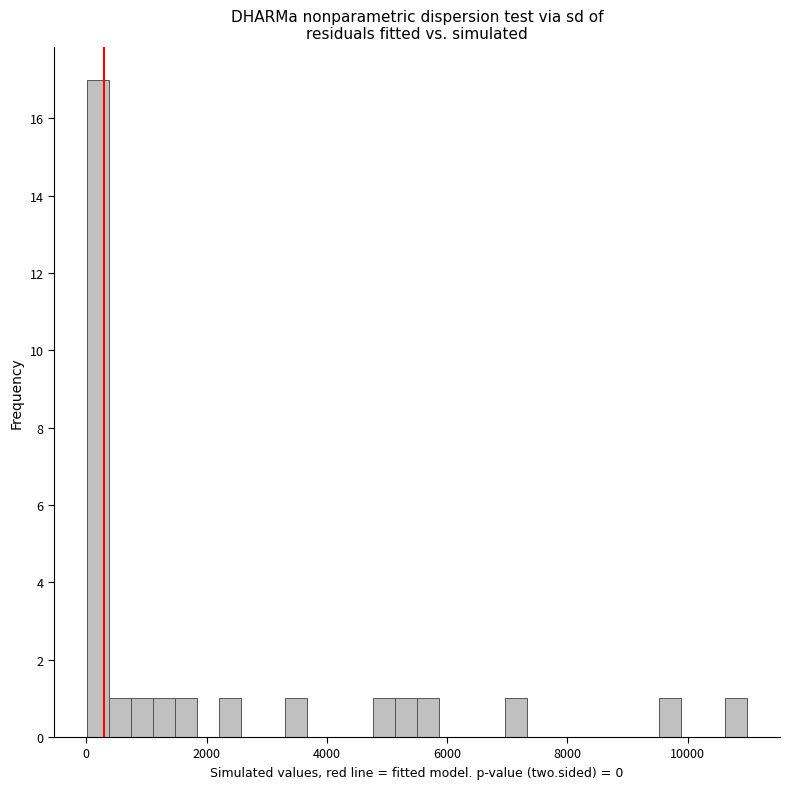

Around what value on the x-axis is the tallest bar? Give the approximate position of its centre, as read against the axis.

200